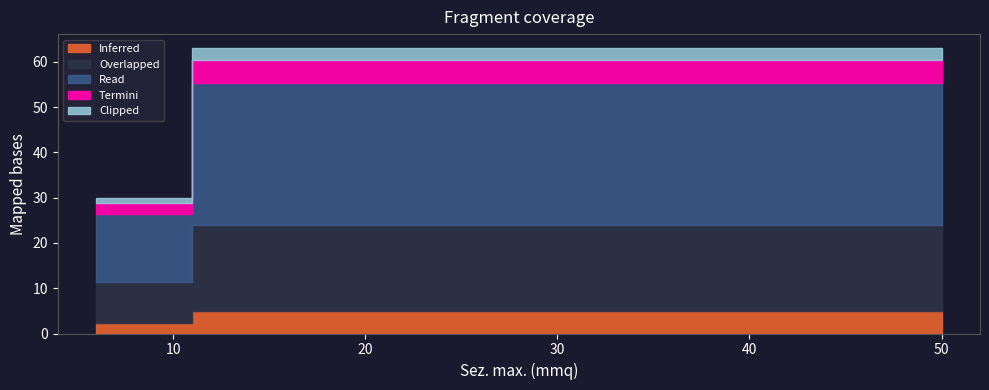

True or false: the data has more than 2 interior local peaks.

False